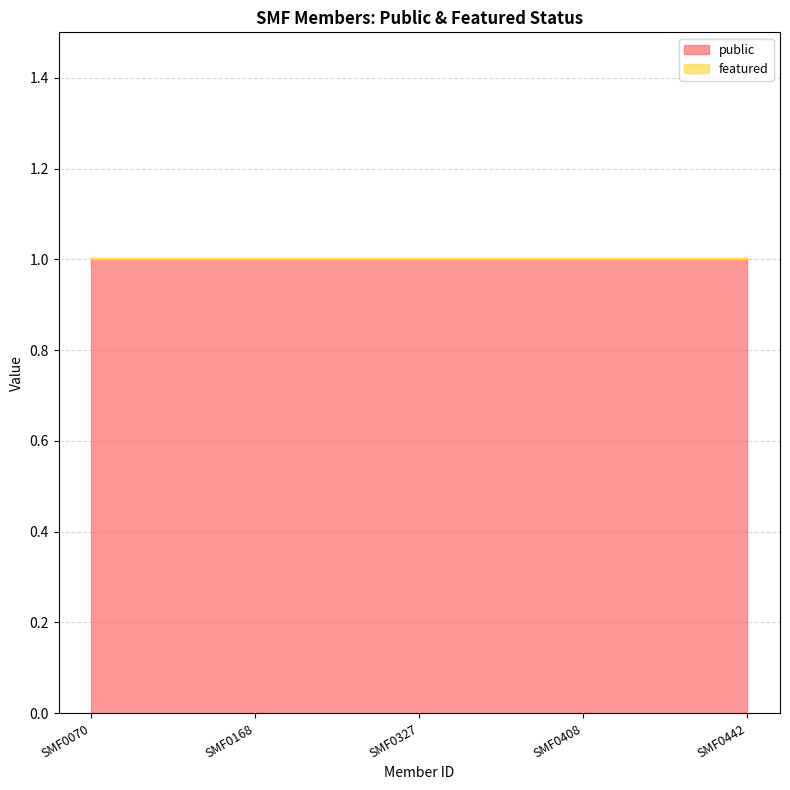

At SMF0442, list the series in order from largest to smallest.

public, featured